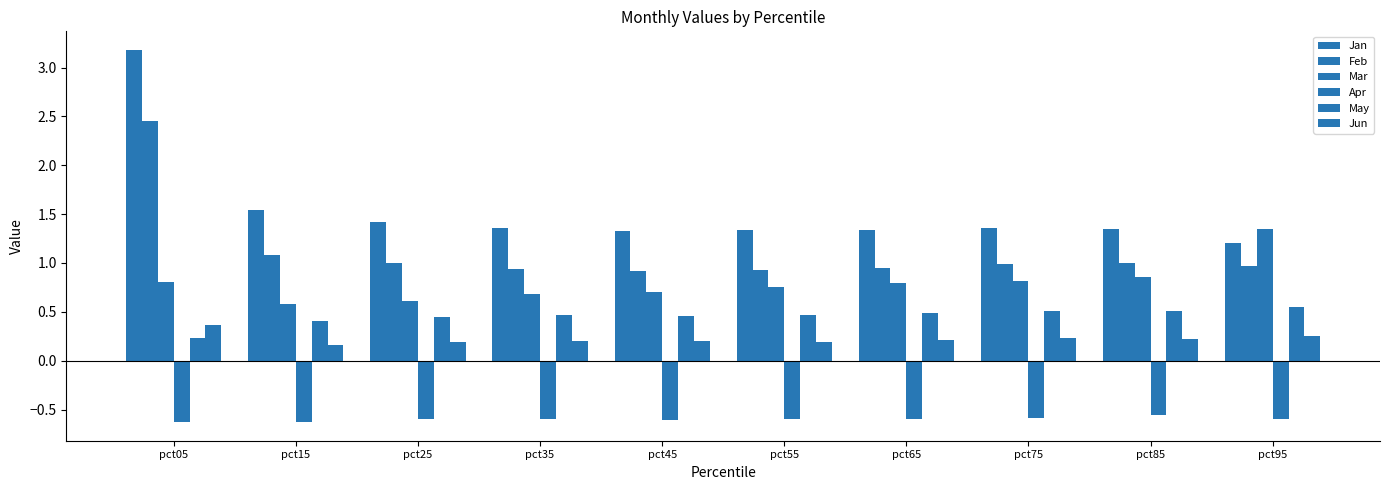

What is the value of the Apr bar at the 8th from the left?

-0.6